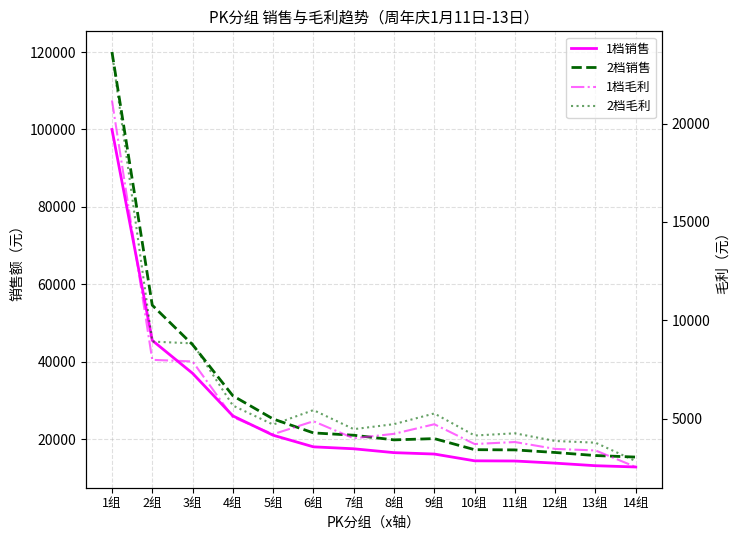

True or false: 2档销售 and 2档毛利 intersect in this chart.

False